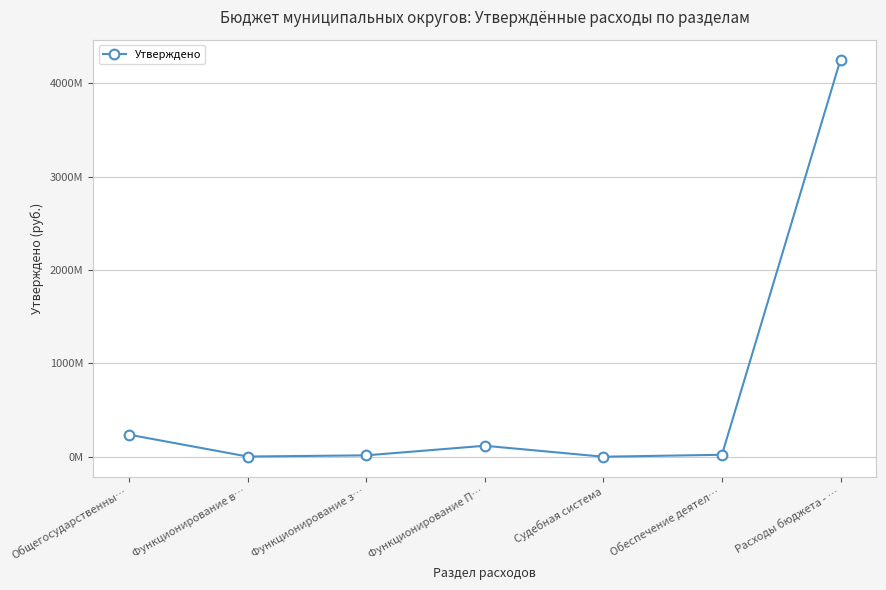

Is this an area chart (filled region under the line)?

No